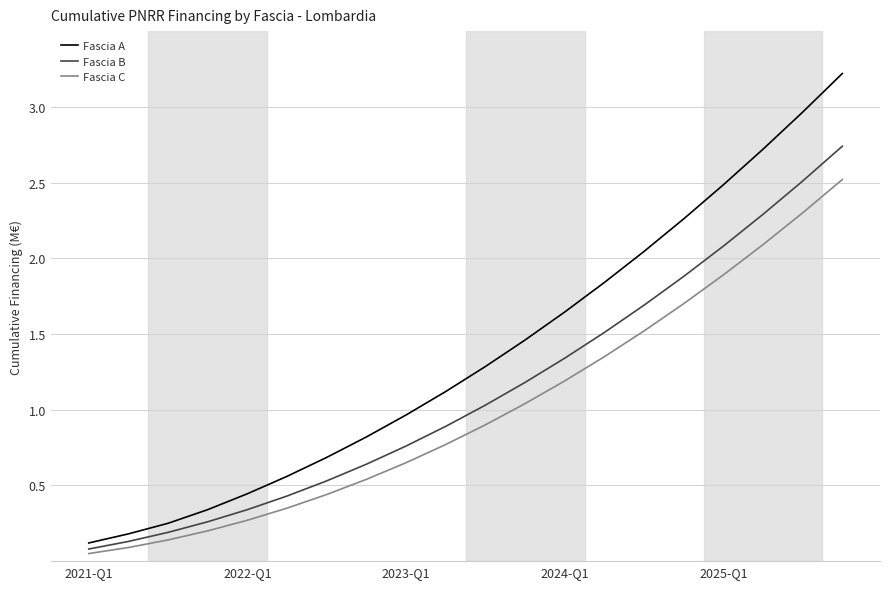

Which series has the largest range (max minus min)?

Fascia A